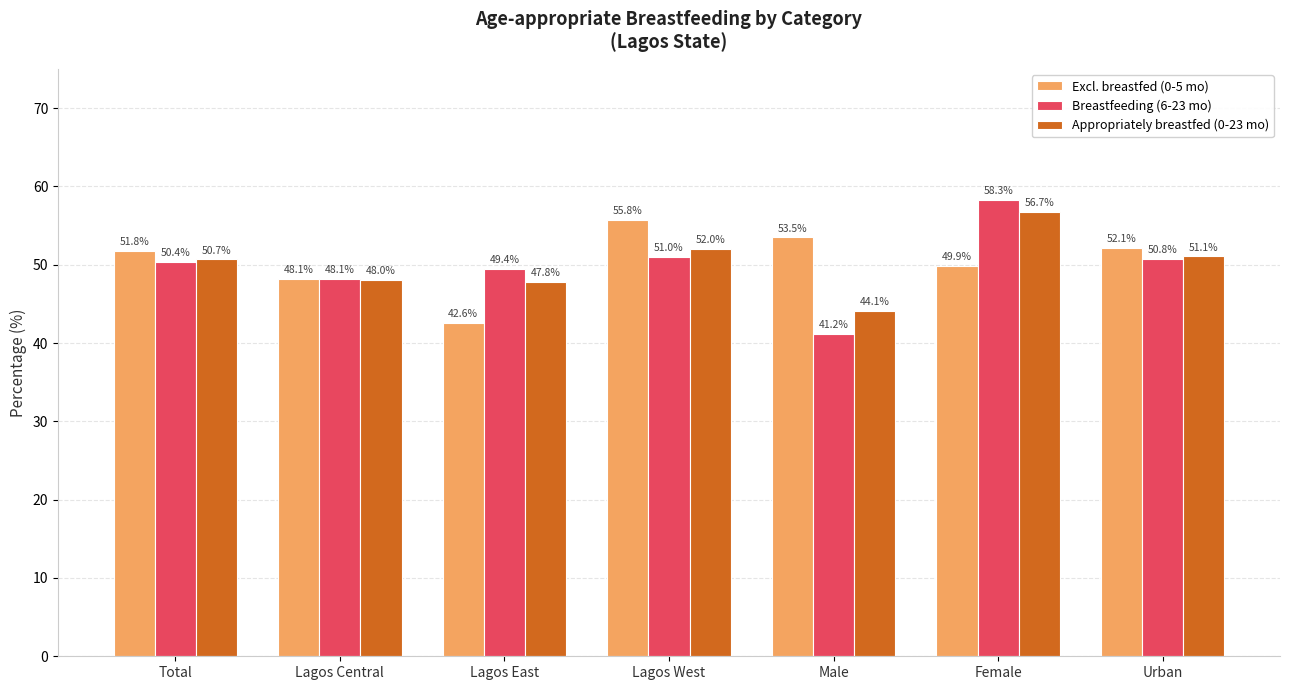

What is the sum of all Breastfeeding (6-23 mo) values?

349.3